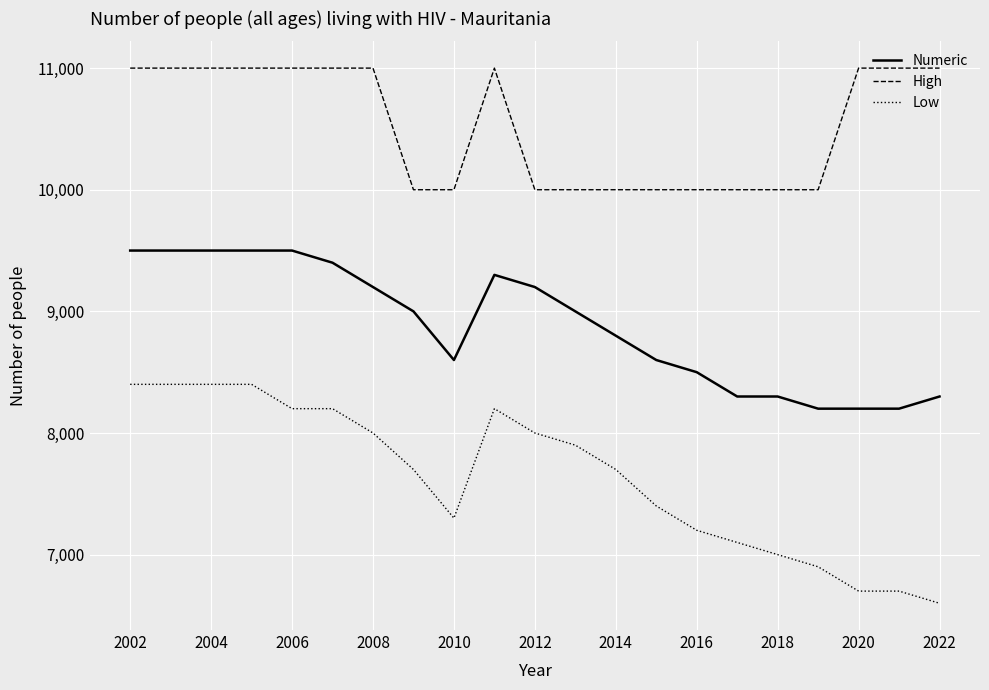

List the series in order of their peak value, highest first.

High, Numeric, Low